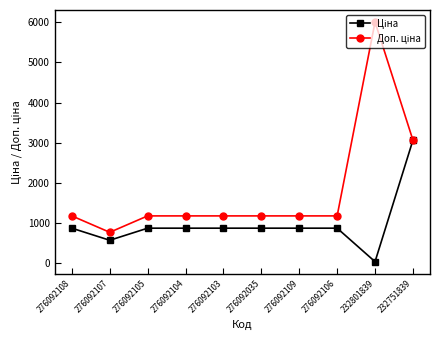

Does the chart have visible grid lines?

No